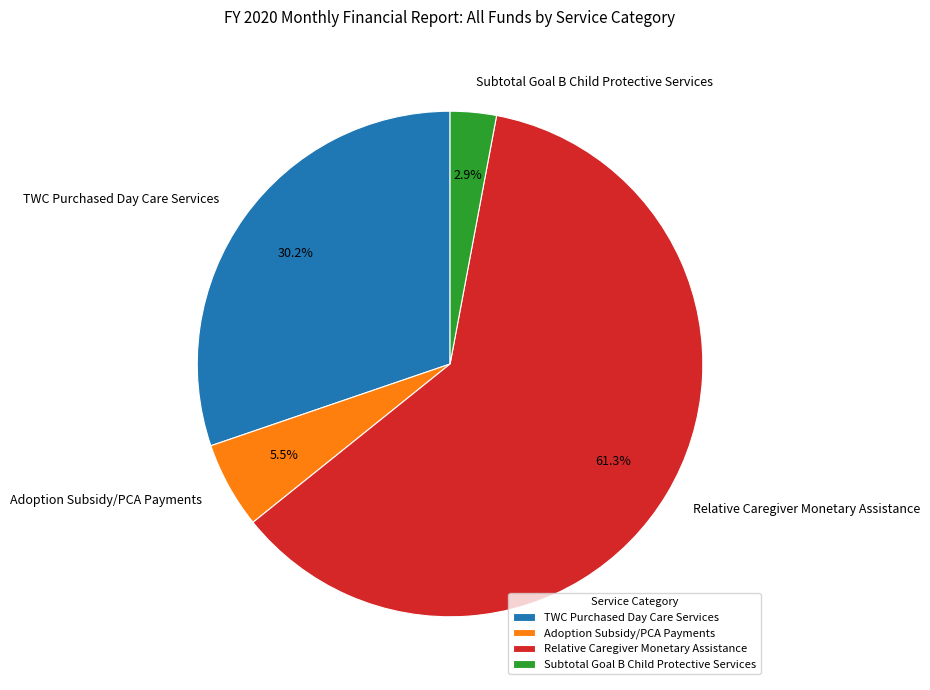

Is there a majority slice in this chart?

Yes